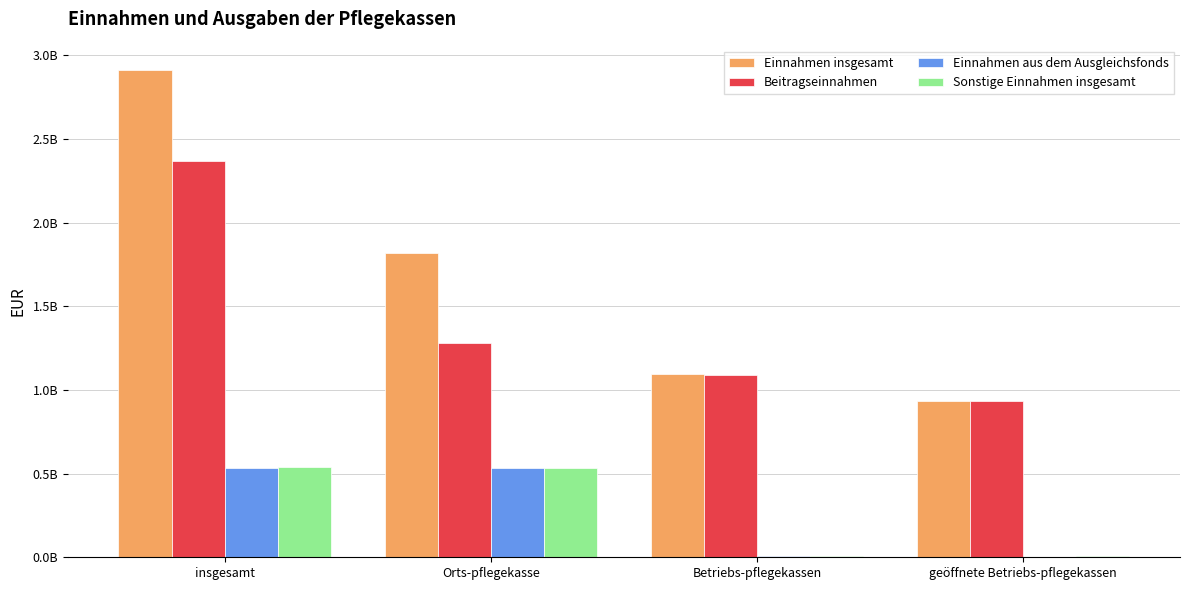

What is the sum of all Sonstige Einnahmen insgesamt values?

1086217305.8